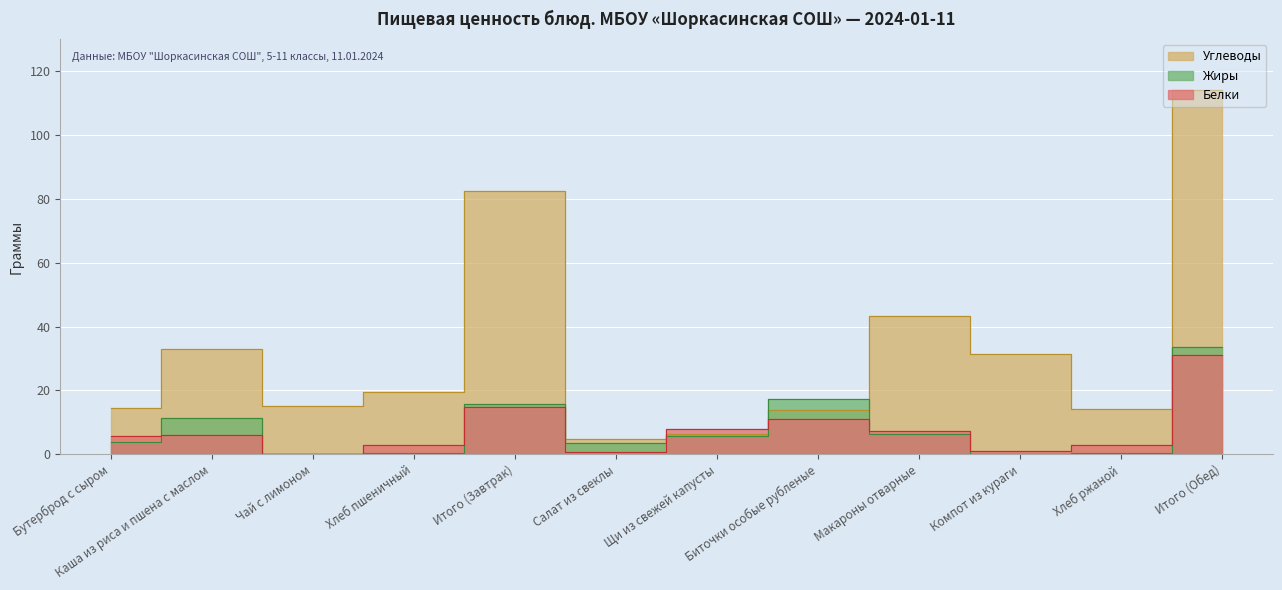

Which series has the widest spread of values?

Углеводы